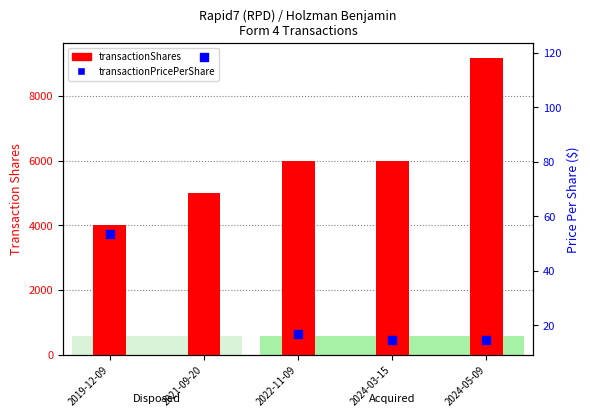

Which series contains the lowest Y value?

transactionPricePerShare